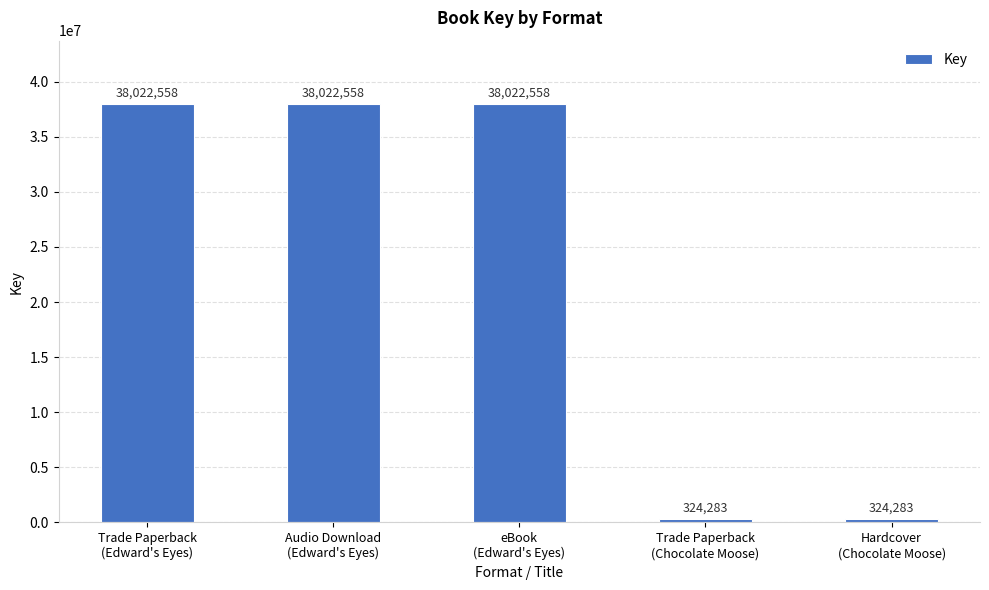

Reading left to right, list all the values displayed in this chart.

Trade Paperback
(Edward's Eyes)=38022558	Audio Download
(Edward's Eyes)=38022558	eBook
(Edward's Eyes)=38022558	Trade Paperback
(Chocolate Moose)=324283	Hardcover
(Chocolate Moose)=324283